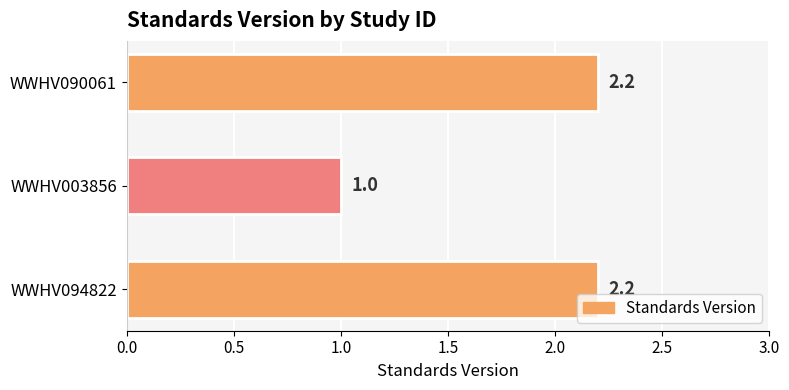

Which label corresponds to the smallest value in the chart?

WWHV003856